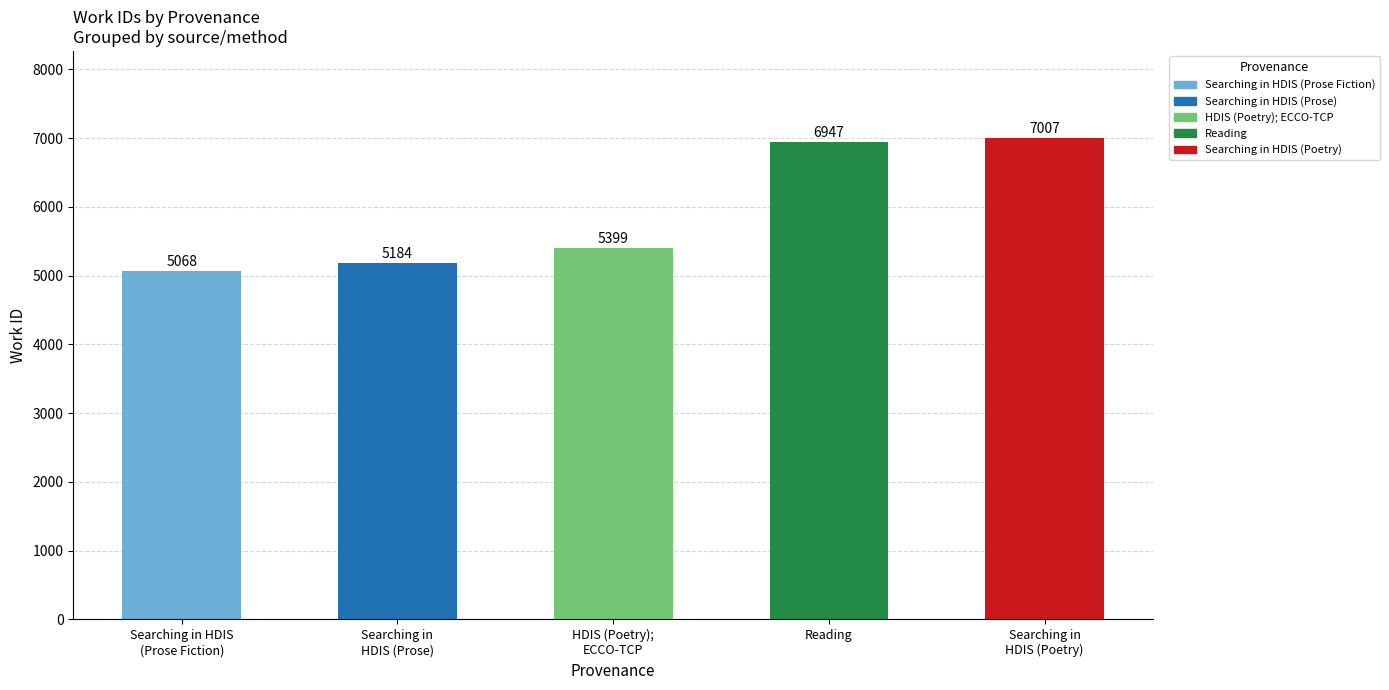

Approximately how many times larger is the value at Searching in
HDIS (Prose) compared to Searching in
HDIS (Poetry)?

0.7